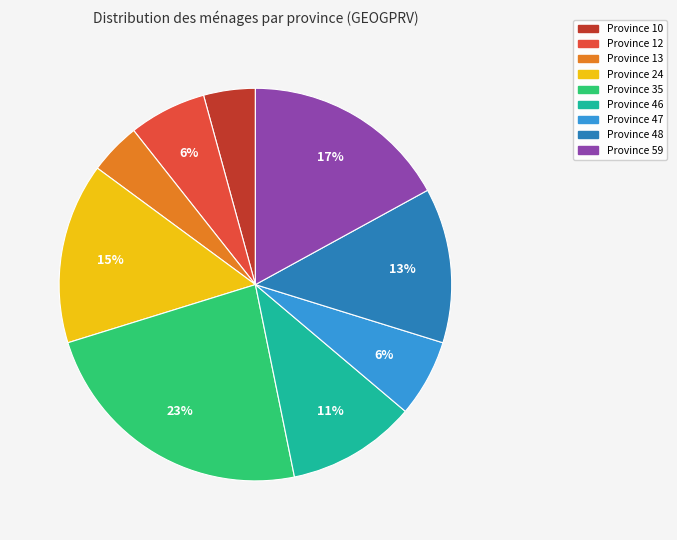

To the nearest percent, what is the difference between the largest and smallest slice percentages?

19%